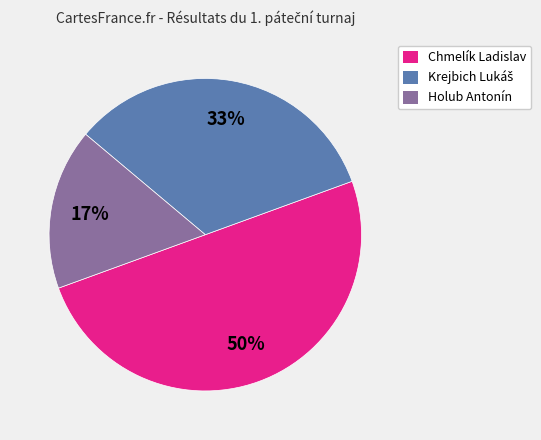

Combined, do Holub Antonín and Chmelík Ladislav account for over 50%?

Yes